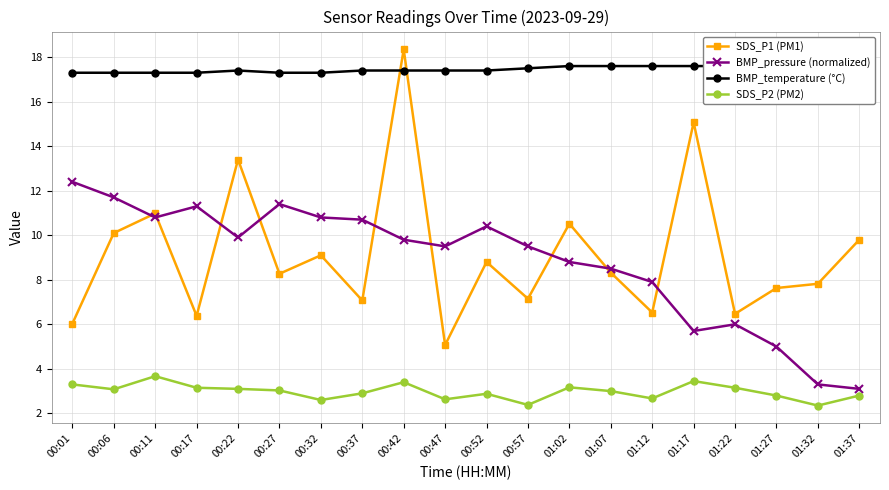

At which category does BMP_temperature (°C) reach its first local peak?

00:22